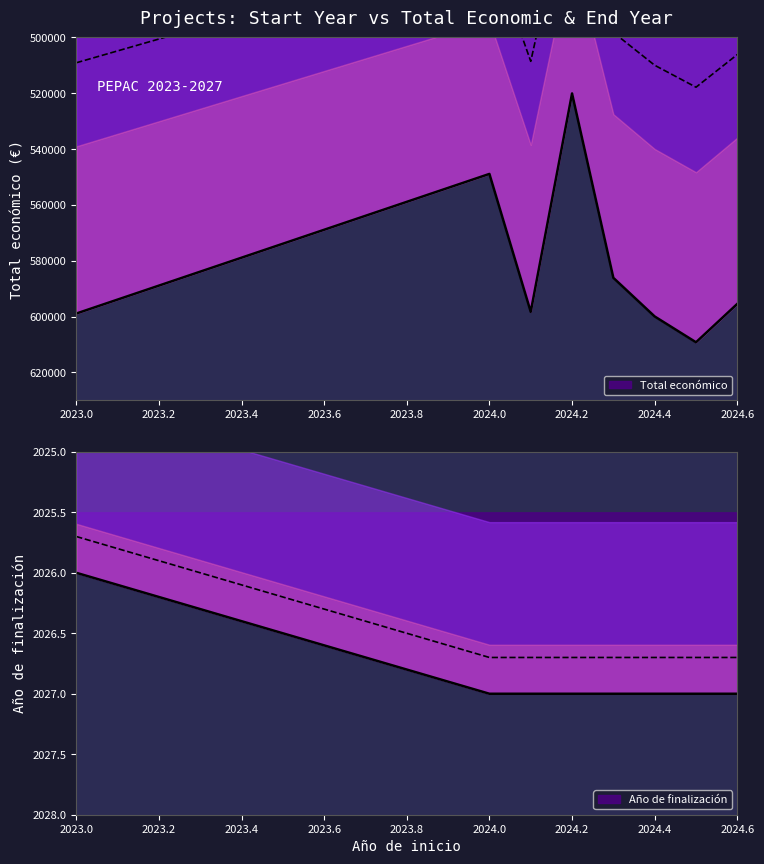

At 2024.4, list the series in order from smallest to largest.

Año de finalización, Total económico